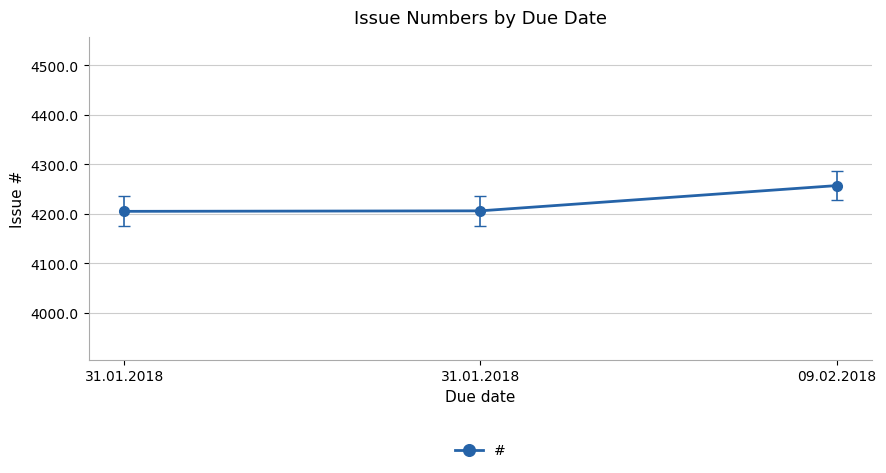

Reading right to left, extract all data points from this chart.

09.02.2018=4257	31.01.2018=4206	31.01.2018=4205